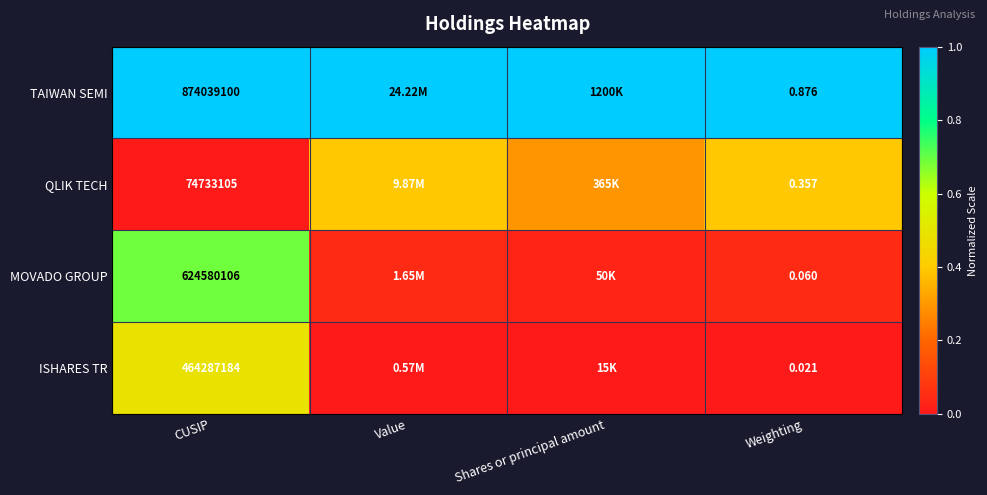

Is the value of MOVADO GROUP at Weighting greater than the value of ISHARES TR at CUSIP?

No